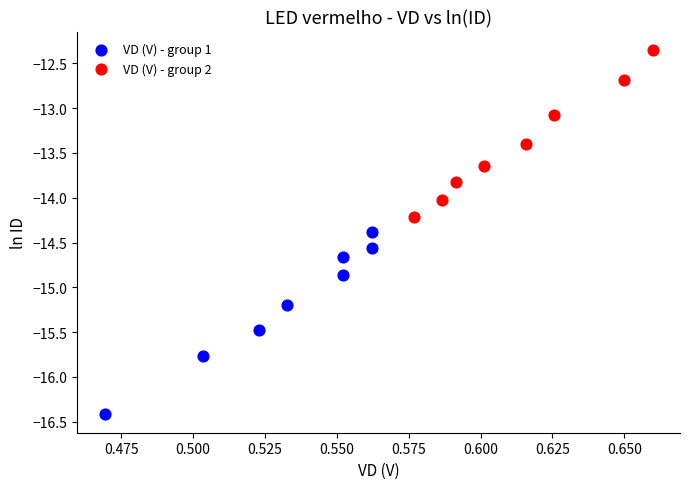

Which series reaches the maximum Y coordinate?

VD (V) - group 2